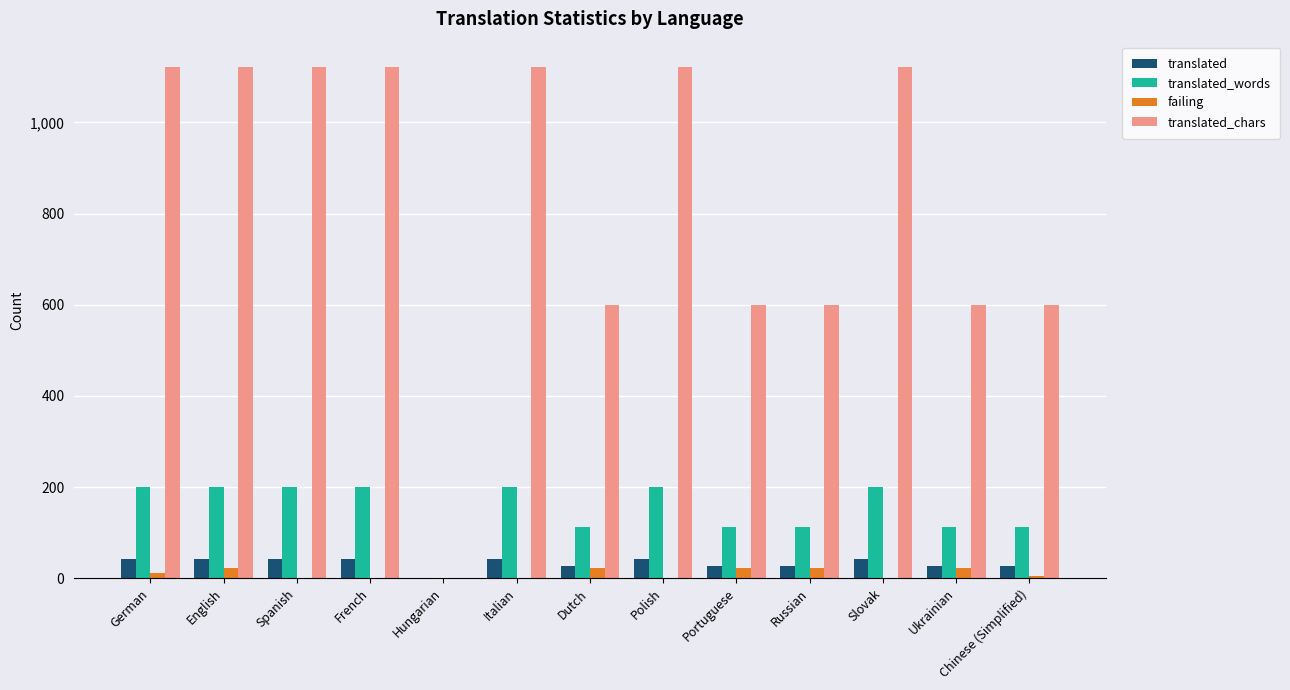

What is the sum of all failing values?

128